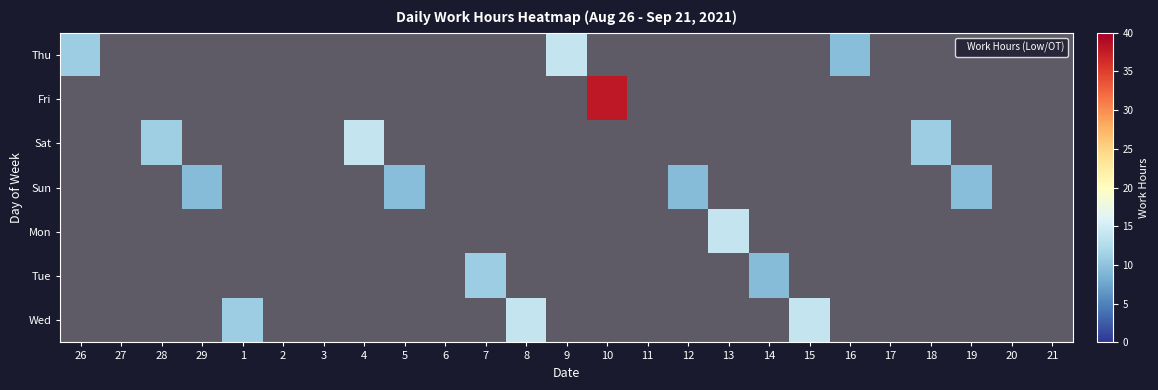

At which label does Thu reach its peak?

9